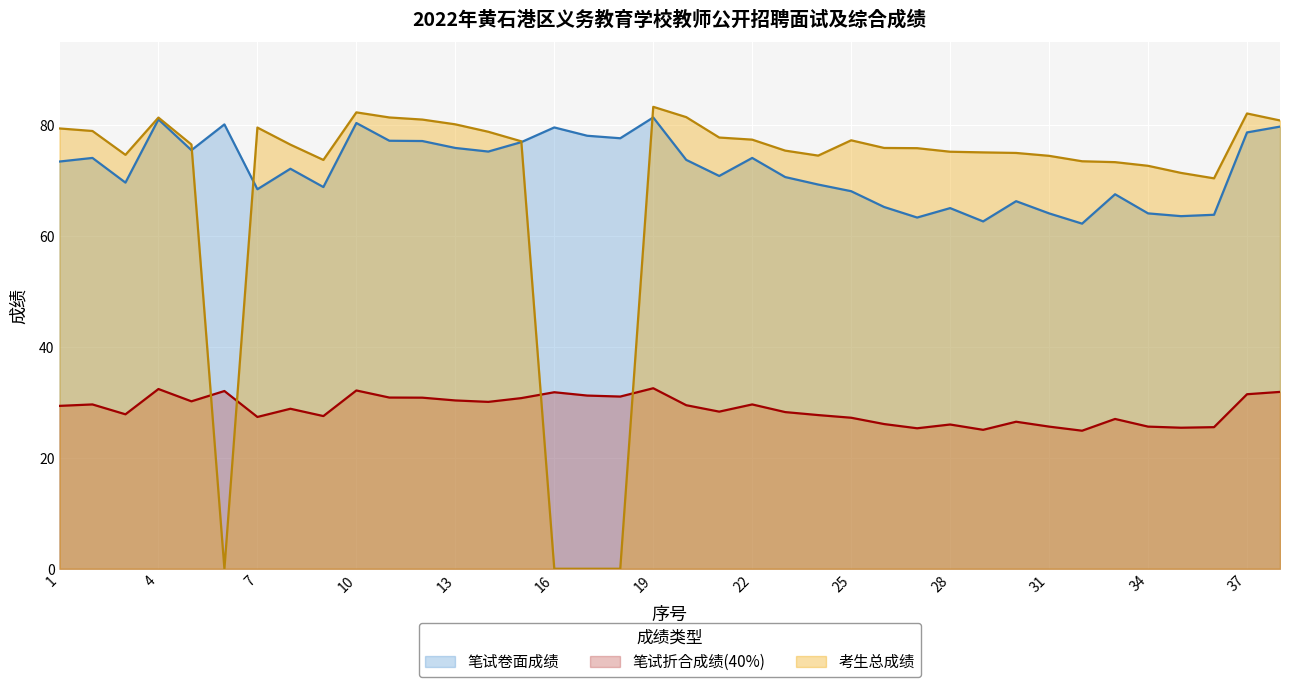

How many lines are shown in the chart?

3